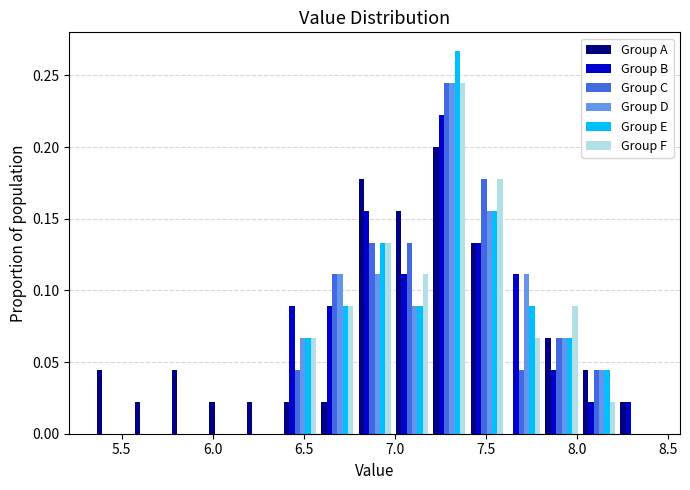

Reading left to right, list every range on the x-axis with the height of the bar of each series over it. Neither the bar edges nor the heights are printed on the chart, so give them approximately, as read against the axes.

5.35 to 5.55: Group A=0.045	Group B=0	Group C=0	Group D=0	Group E=0	Group F=0
5.55 to 5.75: Group A=0.020	Group B=0	Group C=0	Group D=0	Group E=0	Group F=0
5.75 to 5.95: Group A=0.045	Group B=0	Group C=0	Group D=0	Group E=0	Group F=0
5.95 to 6.15: Group A=0.020	Group B=0	Group C=0	Group D=0	Group E=0	Group F=0
6.15 to 6.40: Group A=0.020	Group B=0	Group C=0	Group D=0	Group E=0	Group F=0
6.40 to 6.60: Group A=0.020	Group B=0.090	Group C=0.045	Group D=0.065	Group E=0.065	Group F=0.065
6.60 to 6.80: Group A=0.020	Group B=0.090	Group C=0.110	Group D=0.110	Group E=0.090	Group F=0.090
6.80 to 7.00: Group A=0.180	Group B=0.155	Group C=0.135	Group D=0.110	Group E=0.135	Group F=0.135
7.00 to 7.20: Group A=0.155	Group B=0.110	Group C=0.135	Group D=0.090	Group E=0.090	Group F=0.110
7.20 to 7.40: Group A=0.200	Group B=0.220	Group C=0.245	Group D=0.245	Group E=0.265	Group F=0.245
7.40 to 7.60: Group A=0.135	Group B=0.135	Group C=0.180	Group D=0.155	Group E=0.155	Group F=0.180
7.60 to 7.80: Group A=0	Group B=0.110	Group C=0.045	Group D=0.110	Group E=0.090	Group F=0.065
7.80 to 8.00: Group A=0.065	Group B=0.045	Group C=0.065	Group D=0.065	Group E=0.065	Group F=0.090
8.00 to 8.20: Group A=0.045	Group B=0.020	Group C=0.045	Group D=0.045	Group E=0.045	Group F=0.020
8.20 to 8.45: Group A=0.020	Group B=0.020	Group C=0	Group D=0	Group E=0	Group F=0